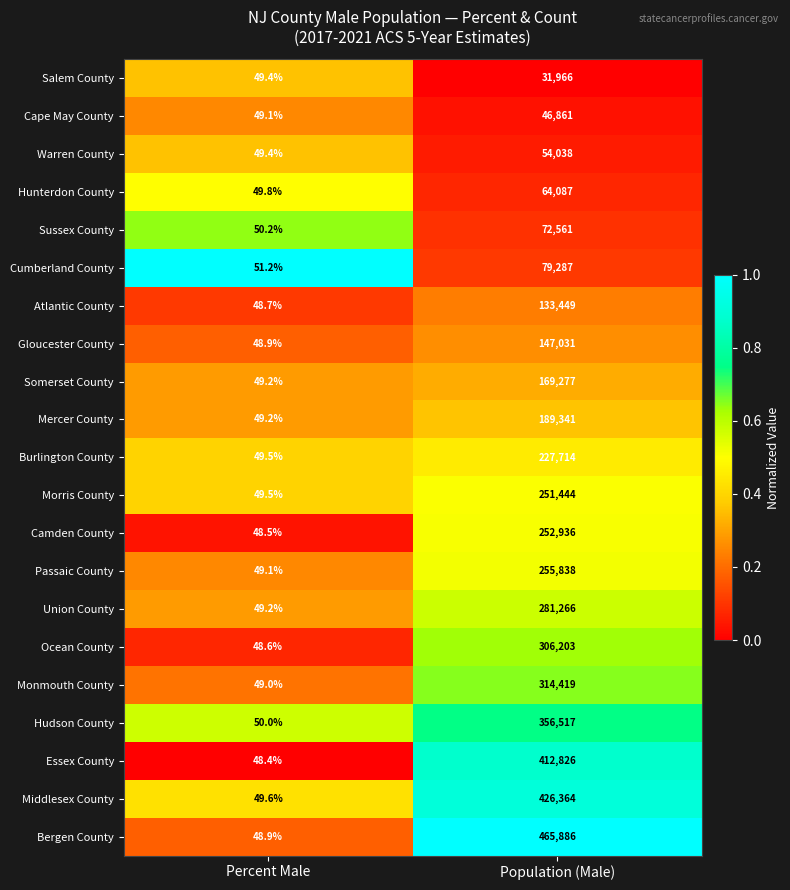

Which series changed the most between Percent Male and Population (Male)?

Bergen County